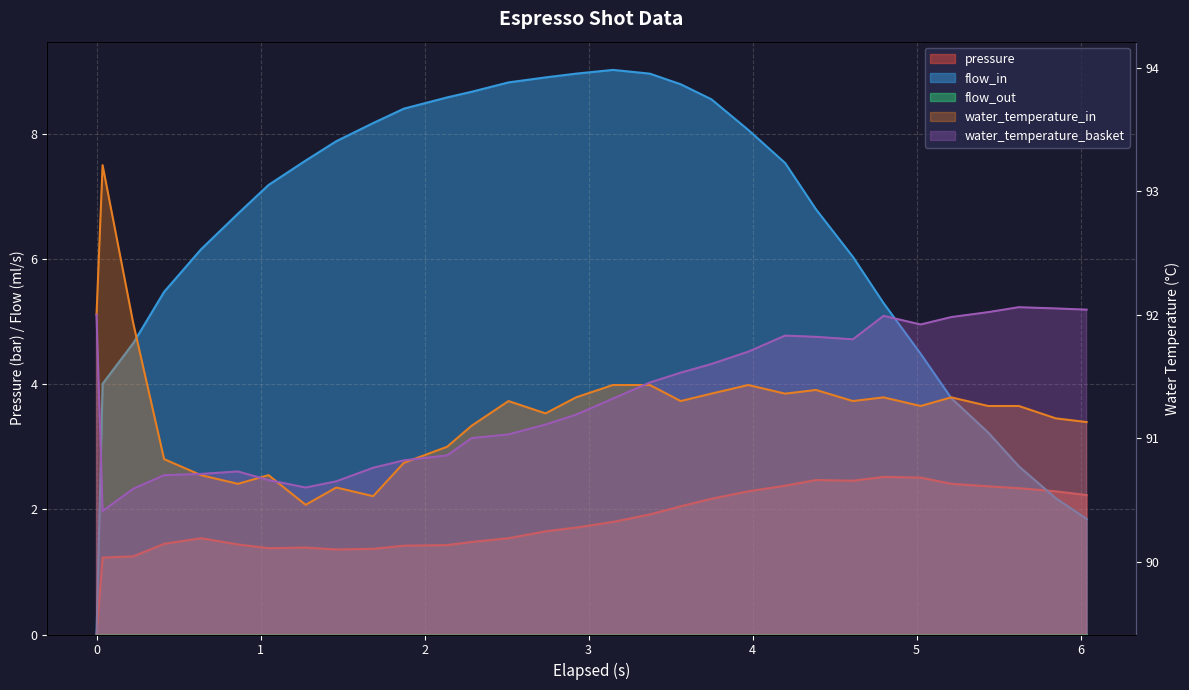

True or false: water_temperature_in and flow_in cross at least once.

False